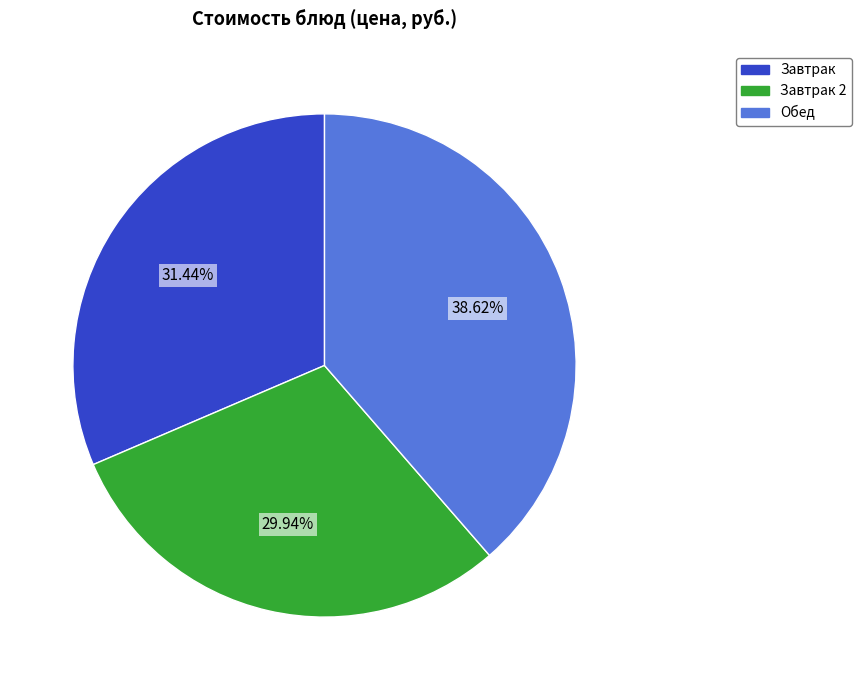

To the nearest percent, what is the average slice percentage?

33%